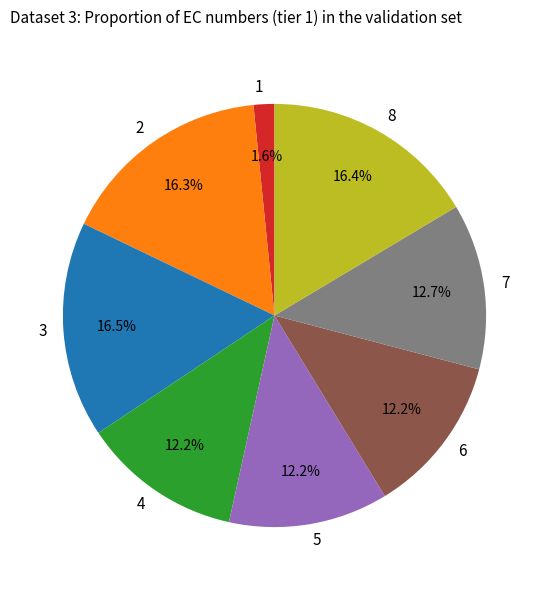

Is 2 the majority of the pie?

No